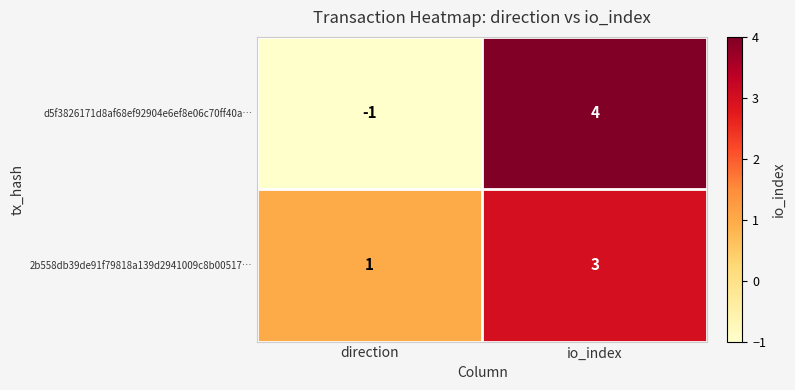

Which series has the largest total across all categories?

2b558db39de91f79818a139d2941009c8b00517…